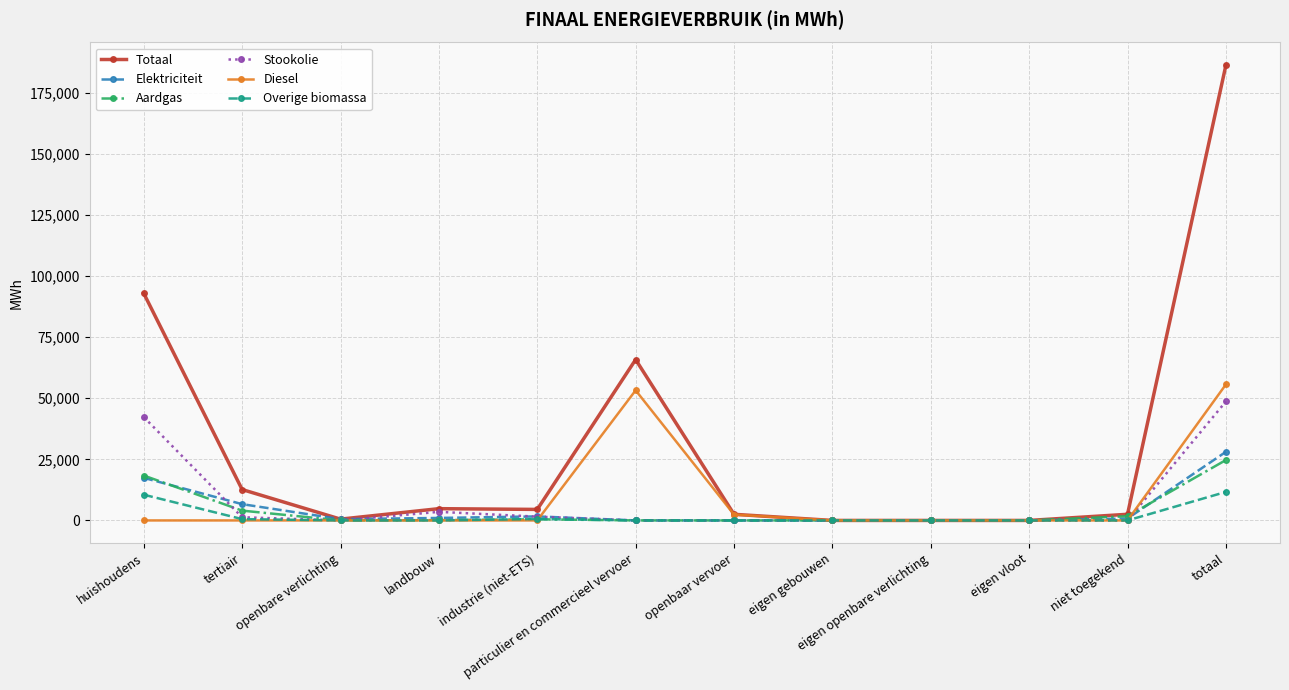

The value of Diesel at niet toegekend is 20671.7. True or false?

False